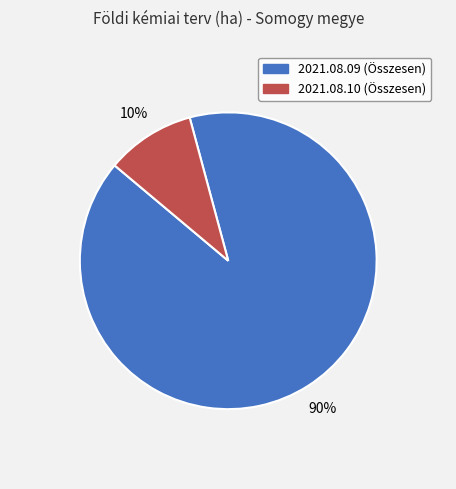

Do 2021.08.09 (Összesen) and 2021.08.10 (Összesen) together represent more than half of the pie?

Yes